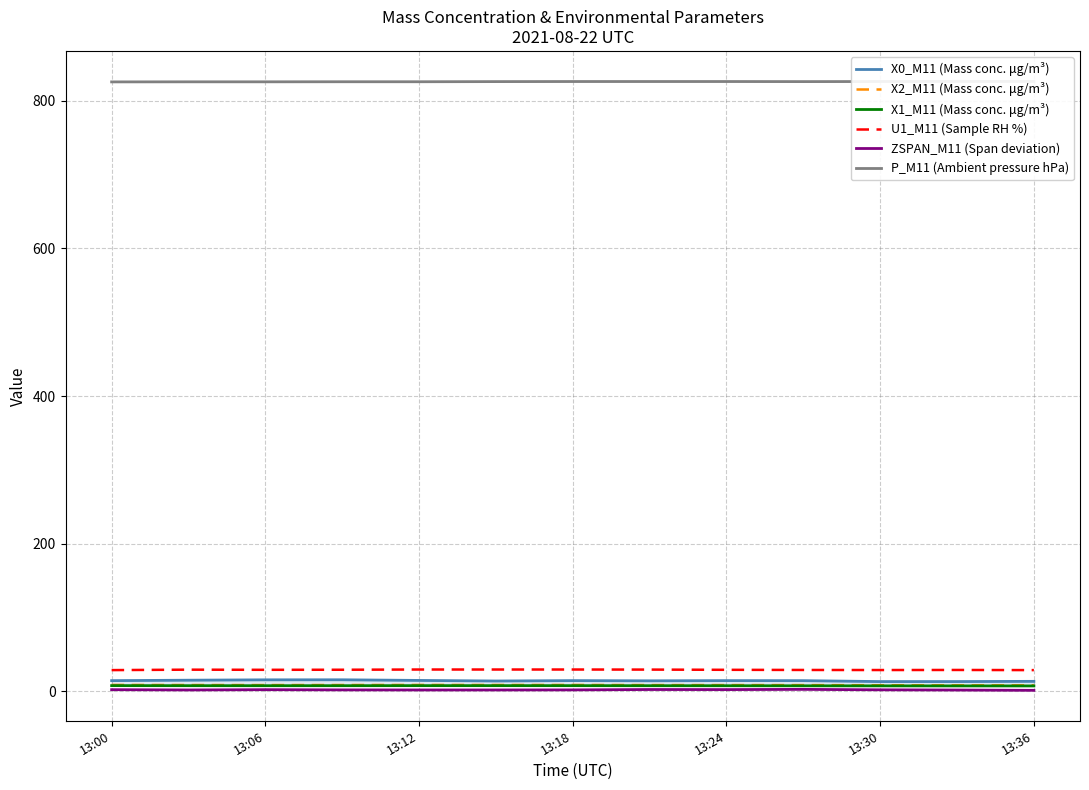

True or false: U1_M11 (Sample RH %) and X2_M11 (Mass conc. μg/m³) cross at least once.

False